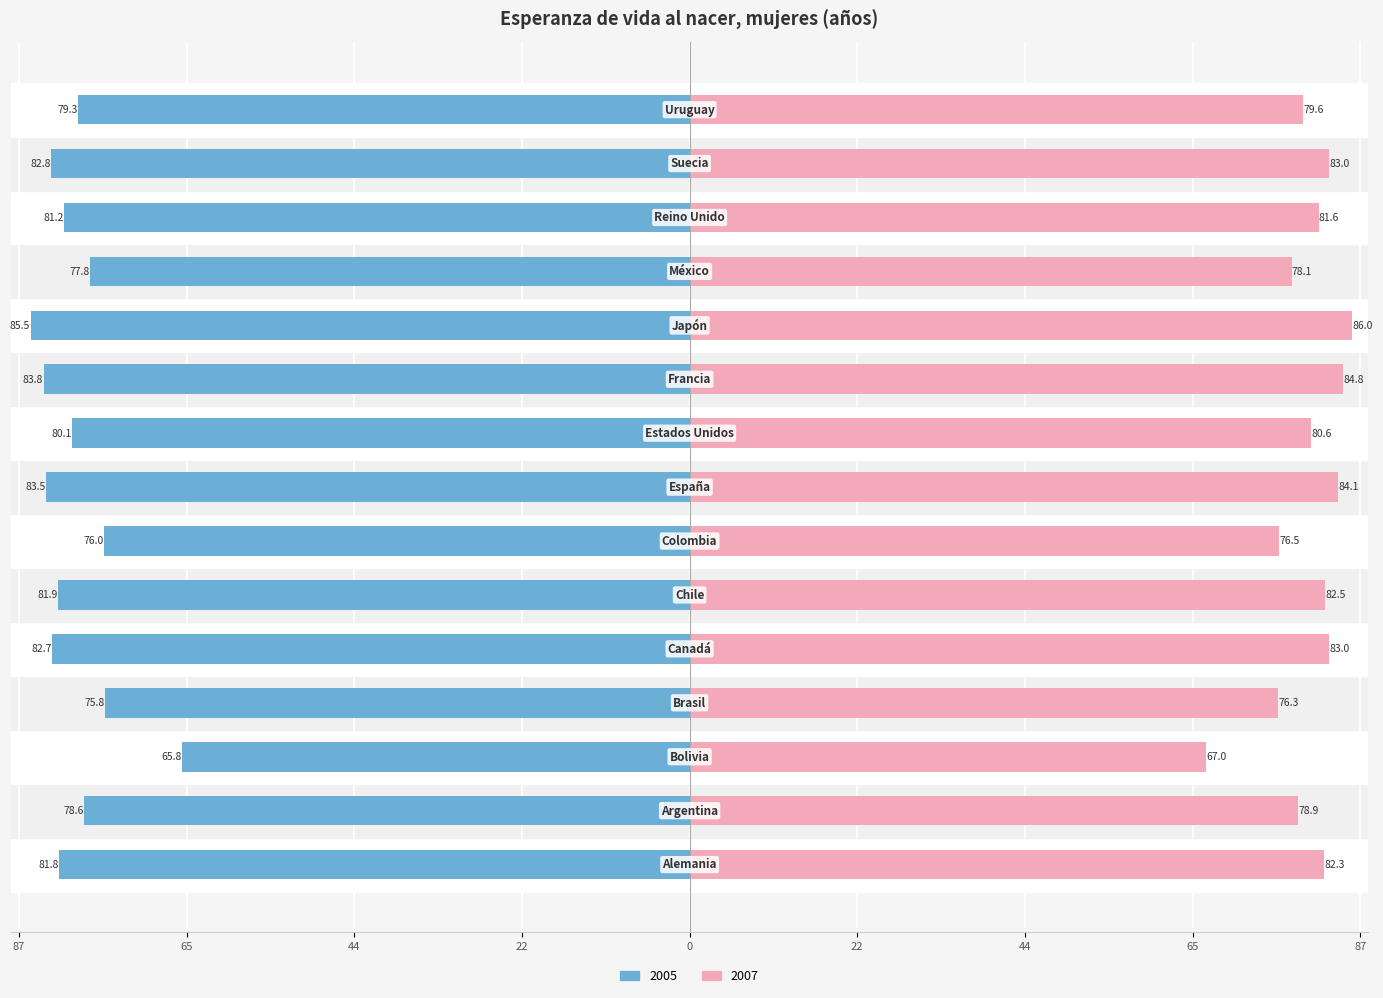

What is the difference between the maximum and second lowest values in the 2007 series?

9.7